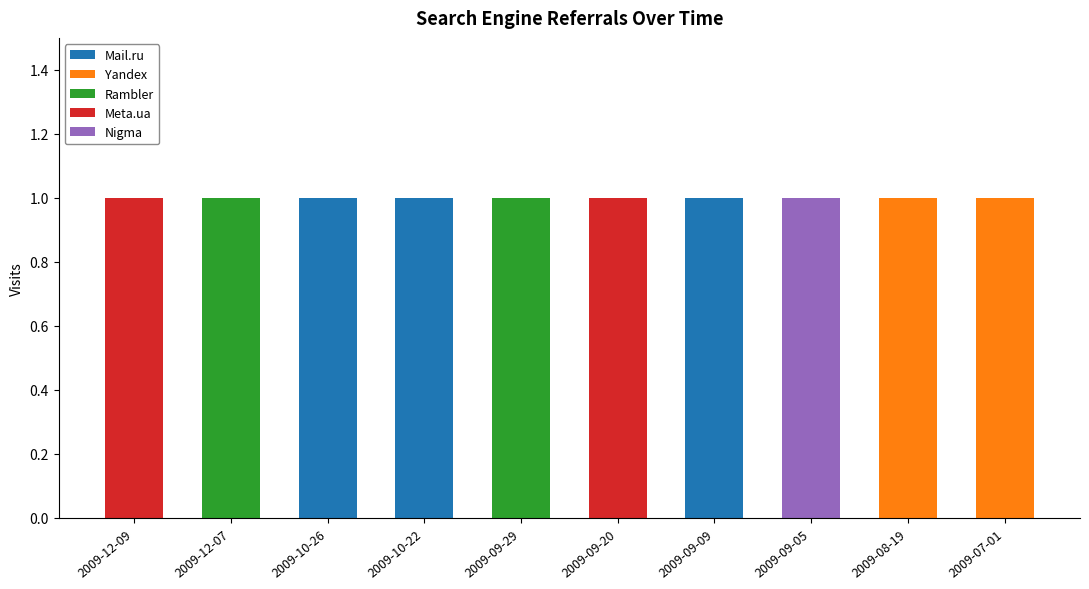

The Mail.ru series shows 2 at 2009-10-22. True or false?

False